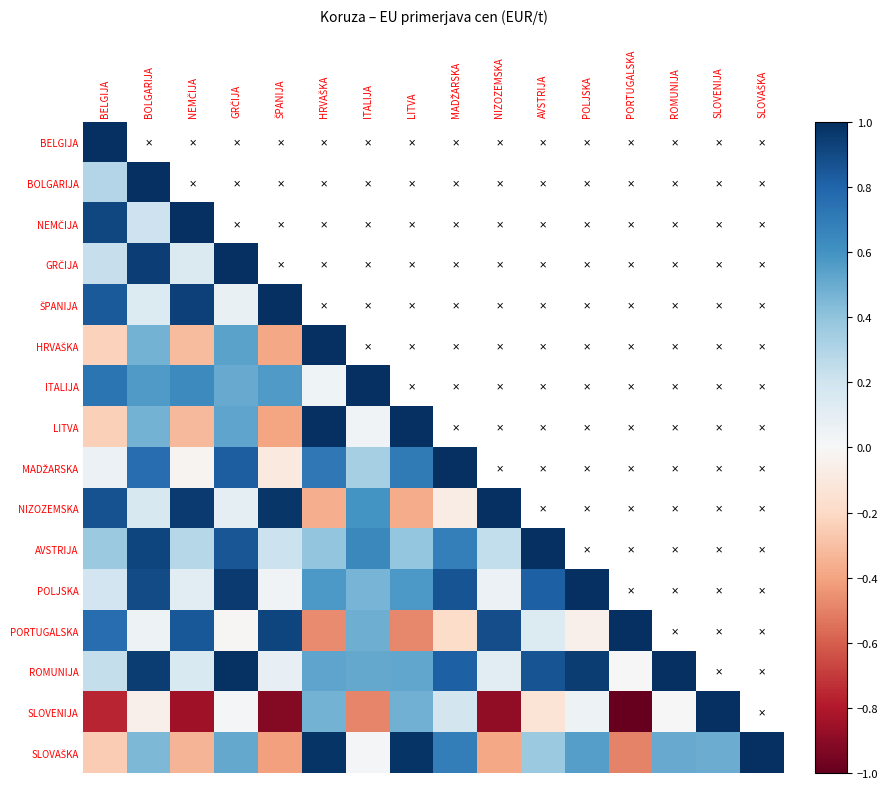

How many data points does each series have?

16